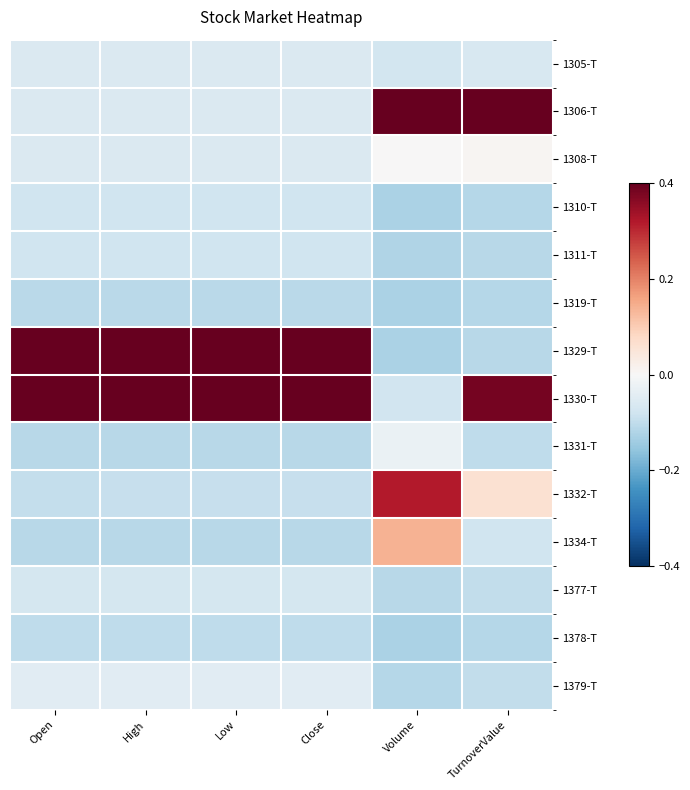

How many distinct data groups are displayed?

14